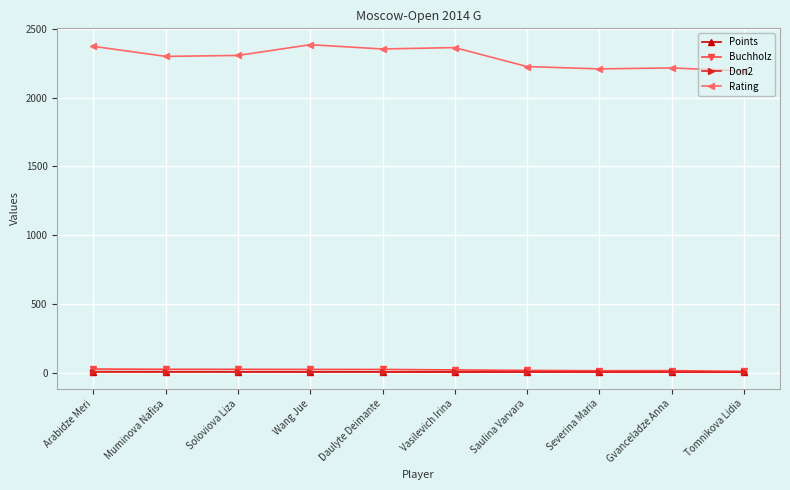

True or false: Rating has a value of 2374.0 at Arabidze Meri.

True